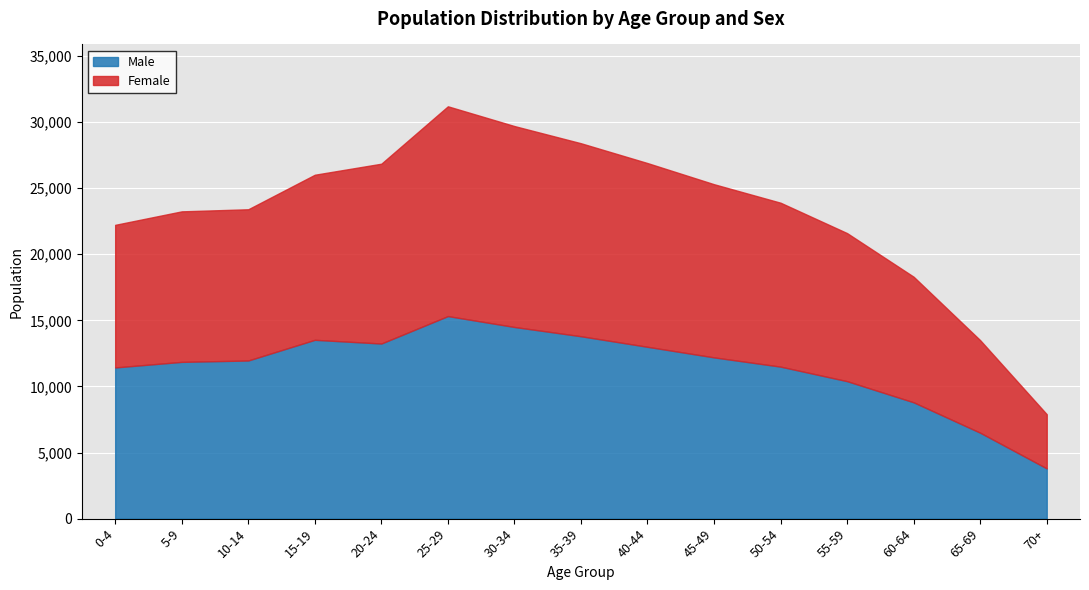

Rank the series by their maximum value, from lowest to highest.

Female, Male